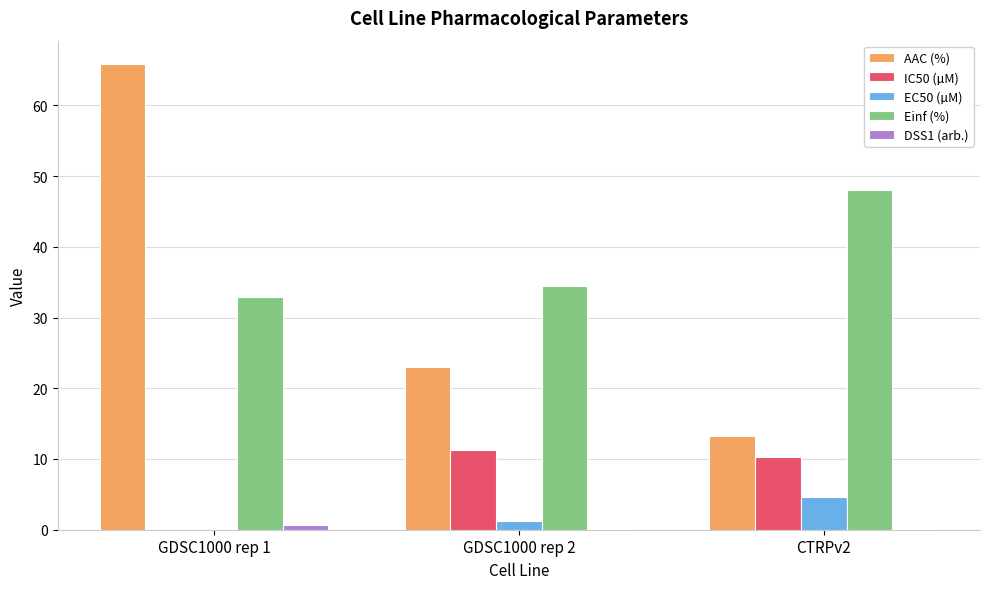

The value of AAC (%) at GDSC1000 rep 1 is 65.9. True or false?

True